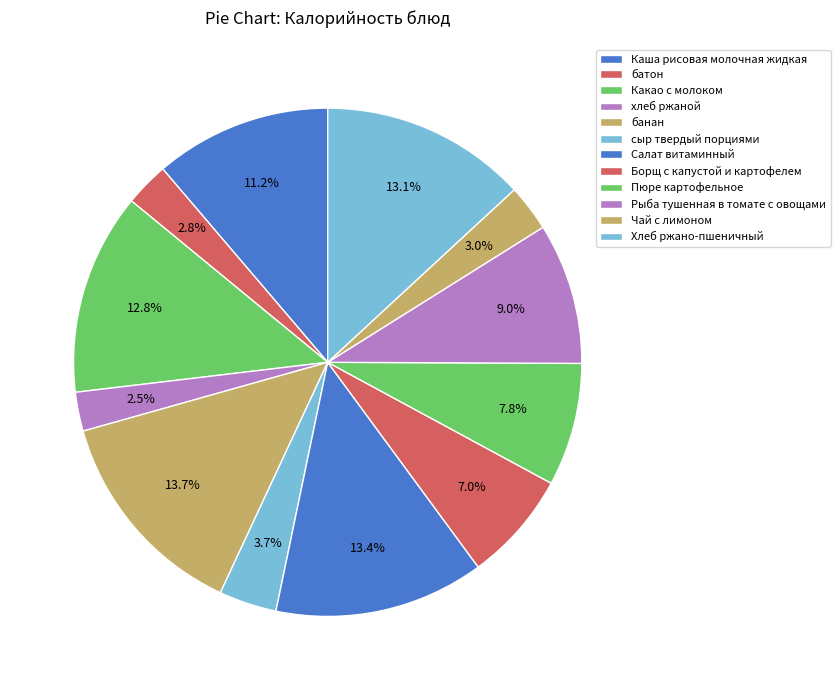

How many slices are in this pie chart?

12